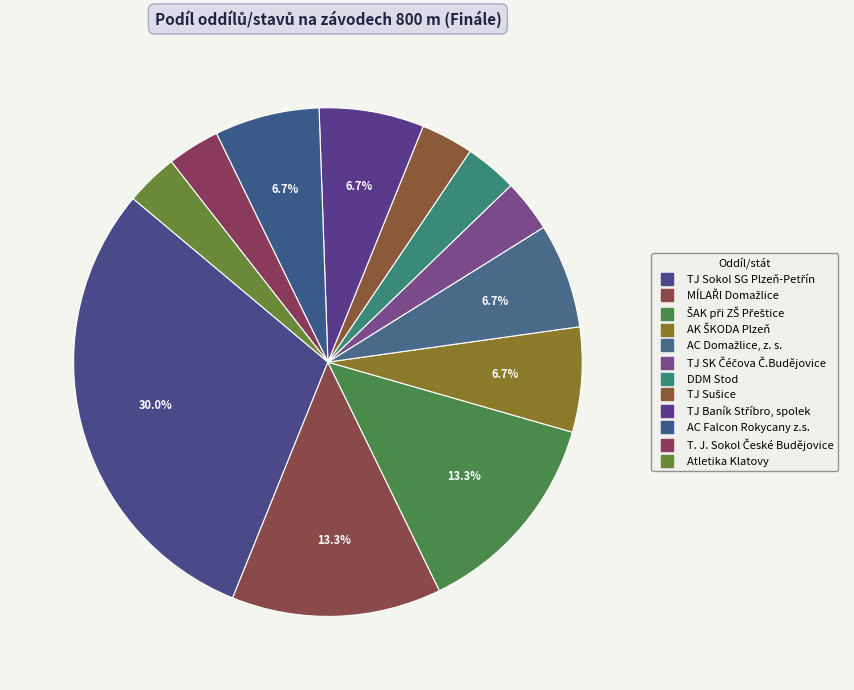

Which slice is the smallest?

TJ SK Čéčova Č.Budějovice